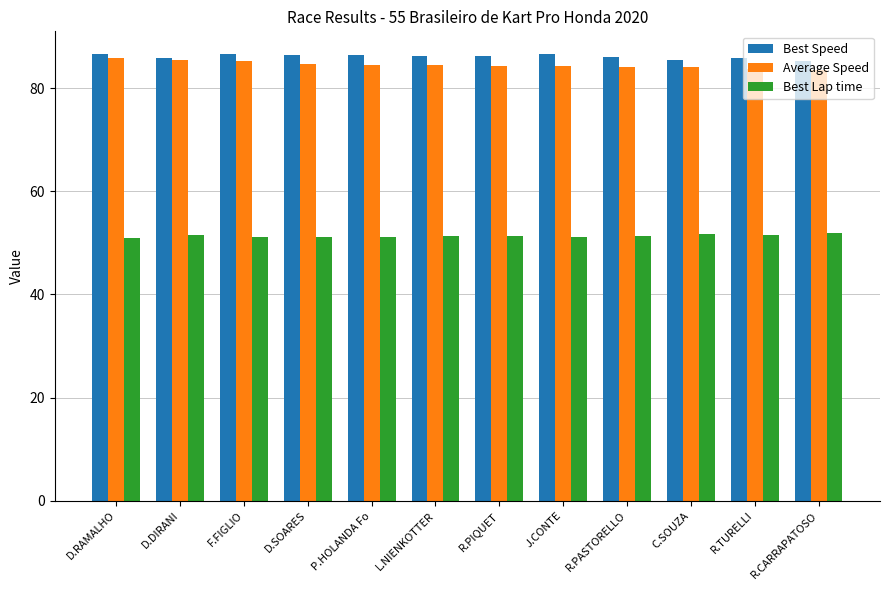

What is the maximum value for Best Speed?

86.7